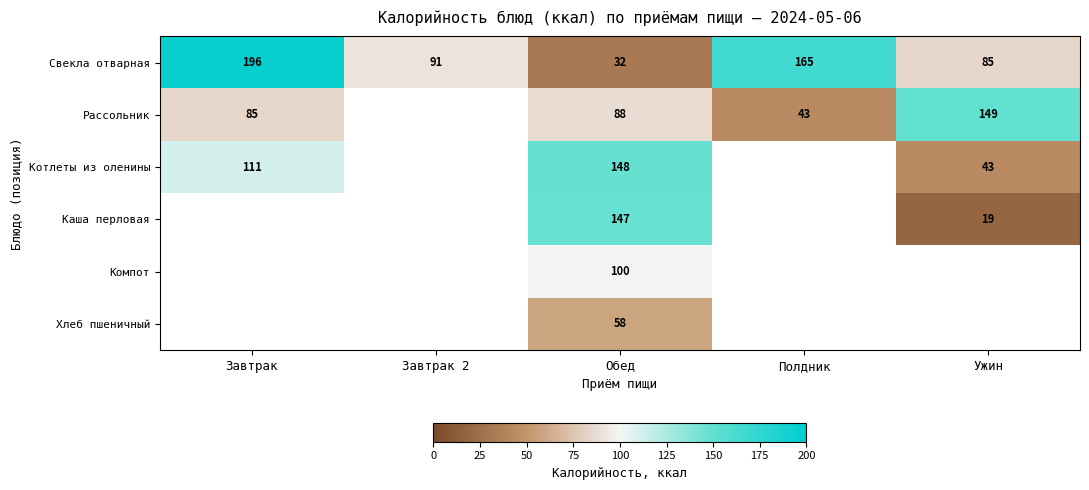

Count the number of data series in this chart.

6